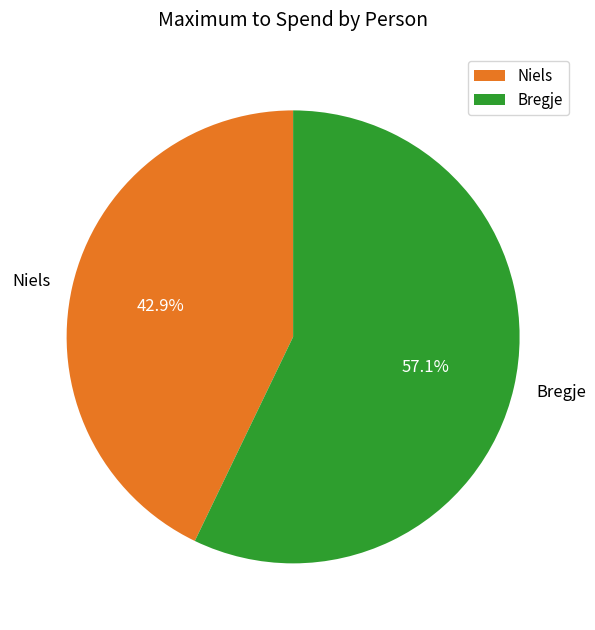

Between Bregje and Niels, which is larger?

Bregje